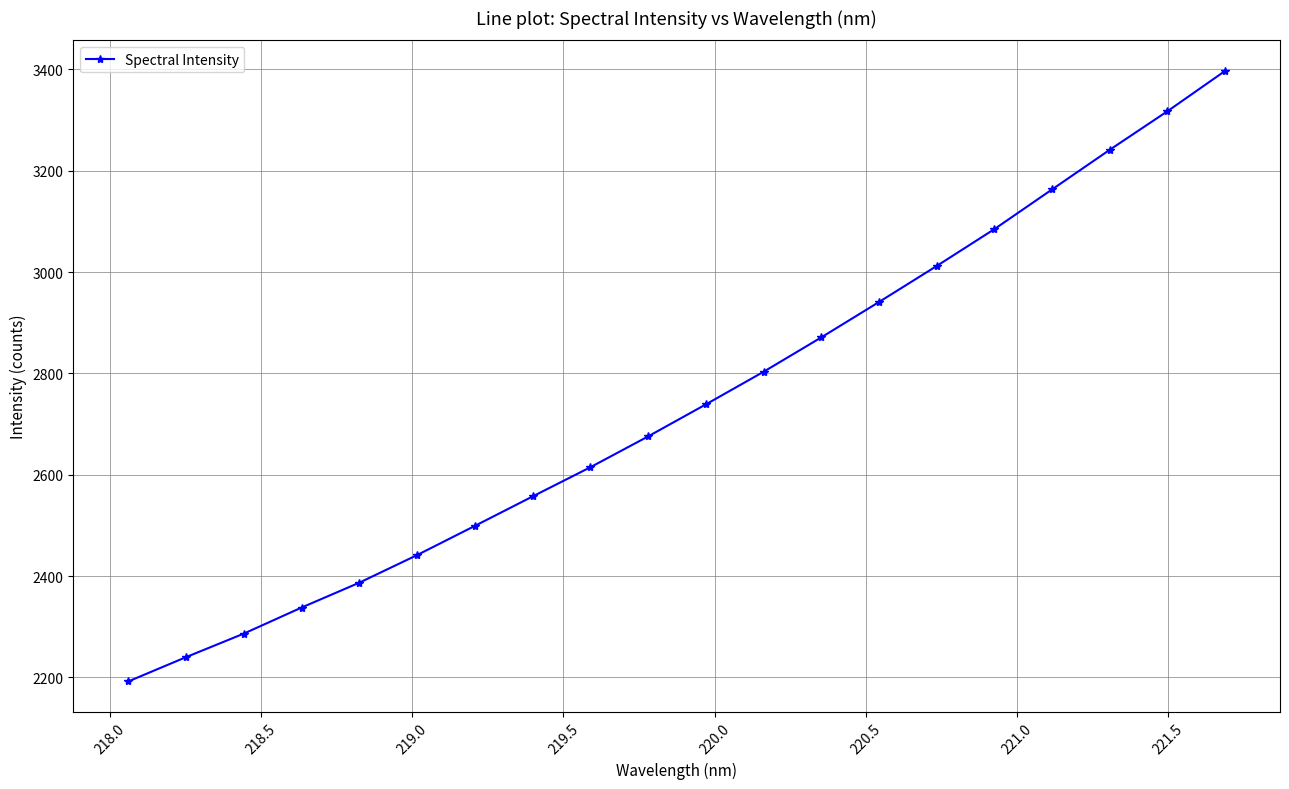

What is the greatest value displayed?

3397.2